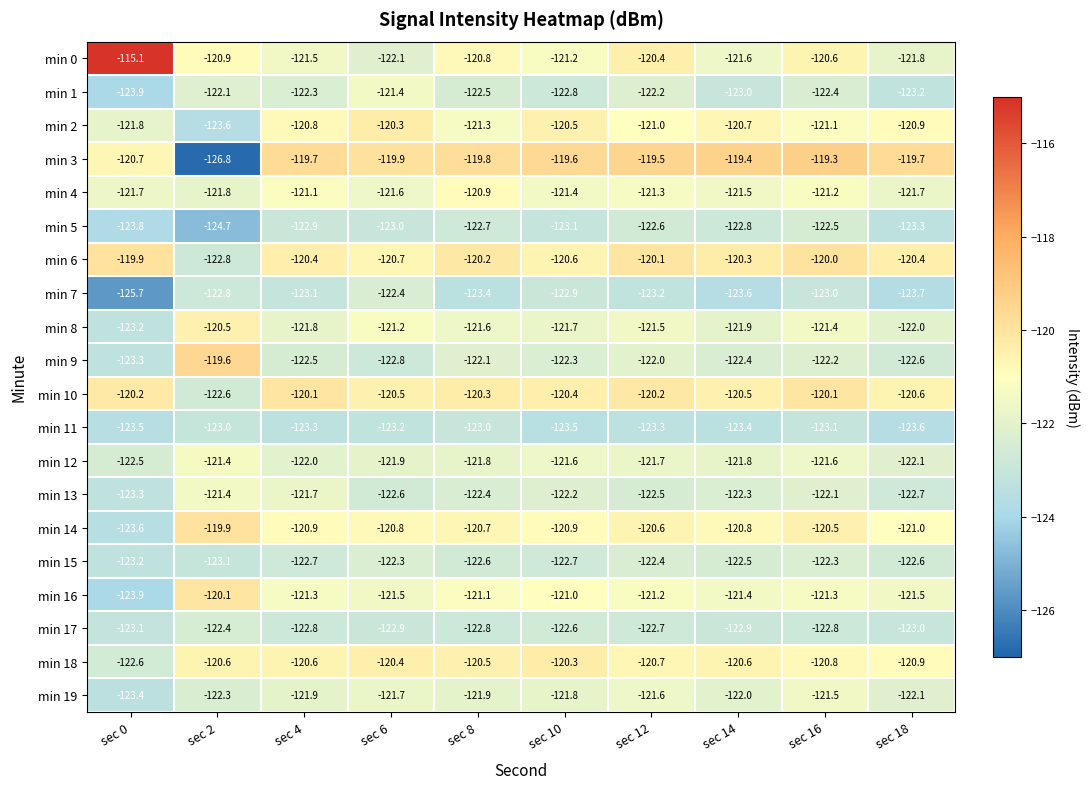

Rank the series at sec 4 from lowest to highest value.

min 11, min 7, min 5, min 17, min 15, min 9, min 1, min 12, min 19, min 8, min 13, min 0, min 16, min 4, min 14, min 2, min 18, min 6, min 10, min 3